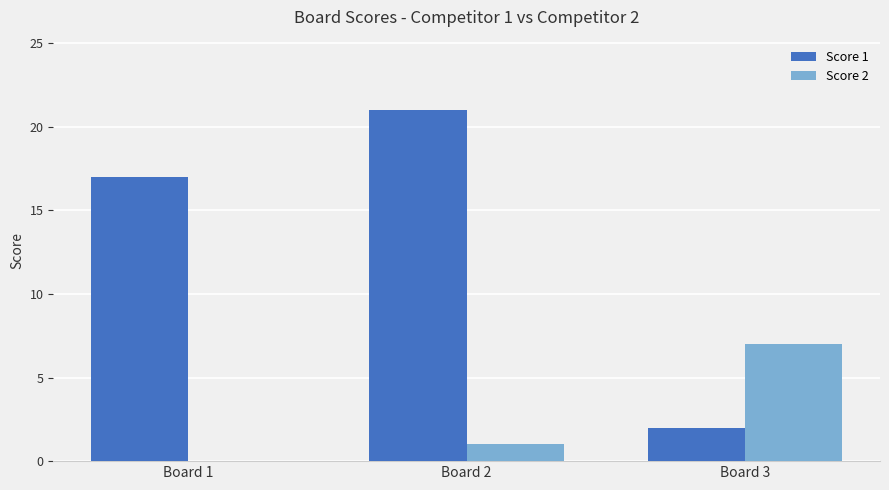

What is the sum of all Score 1 values?

40